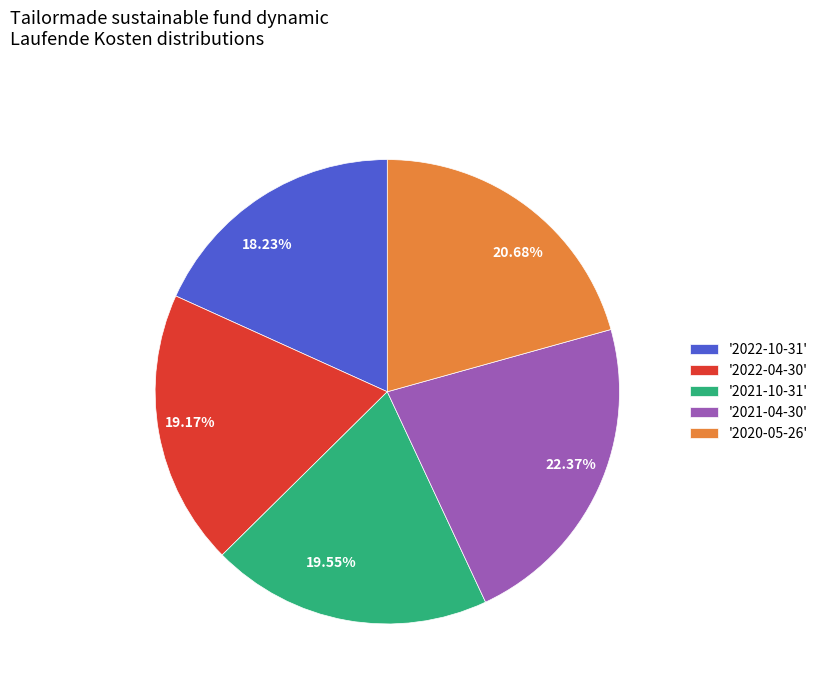

Is the sum of 19.17% and 19.55% greater than half?

No